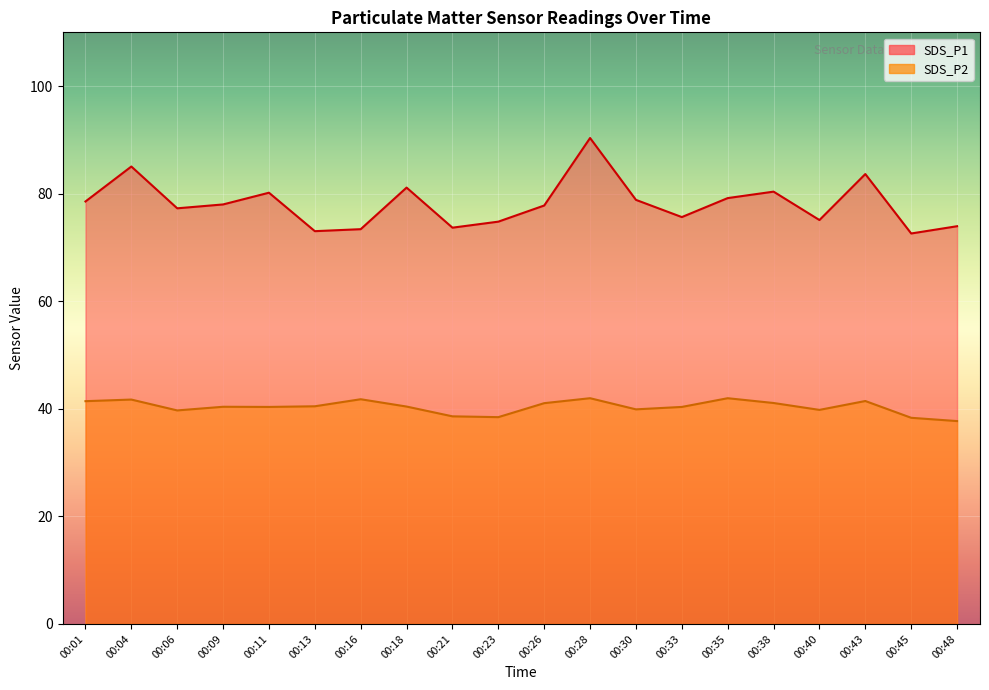

Reading left to right, what are all the values shown in this chart?

SDS_P1: 00:01=78.5	00:04=85.0	00:06=77.3	00:09=78.0	00:11=80.2	00:13=73.0	00:16=73.4	00:18=81.1	00:21=73.7	00:23=74.8	00:26=77.8	00:28=90.3	00:30=78.8	00:33=75.7	00:35=79.2	00:38=80.4	00:40=75.1	00:43=83.7	00:45=72.6	00:48=74.0
SDS_P2: 00:01=41.4	00:04=41.7	00:06=39.7	00:09=40.4	00:11=40.4	00:13=40.5	00:16=41.8	00:18=40.4	00:21=38.6	00:23=38.5	00:26=41.0	00:28=42.0	00:30=39.9	00:33=40.4	00:35=42.0	00:38=41.1	00:40=39.8	00:43=41.5	00:45=38.3	00:48=37.7